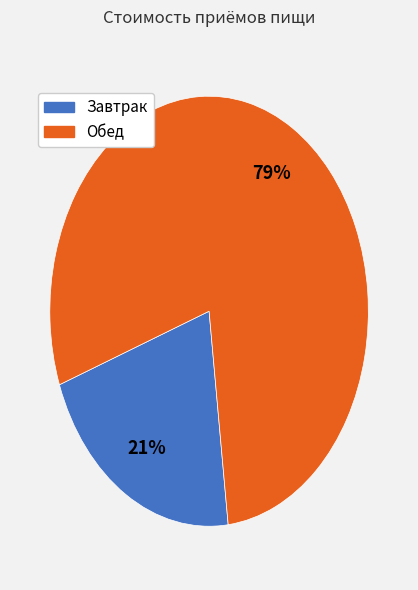

The Завтрак slice represents 21% of the pie. True or false?

True